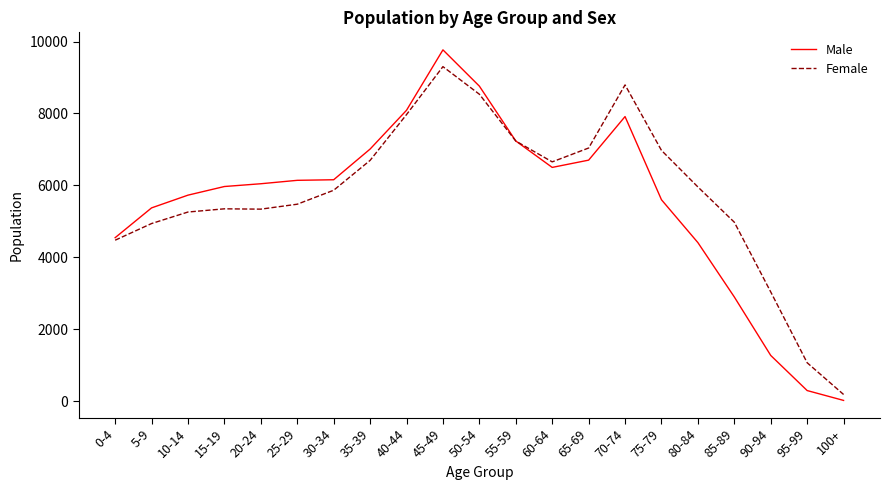

The value of Female at 35-39 is 2828. True or false?

False